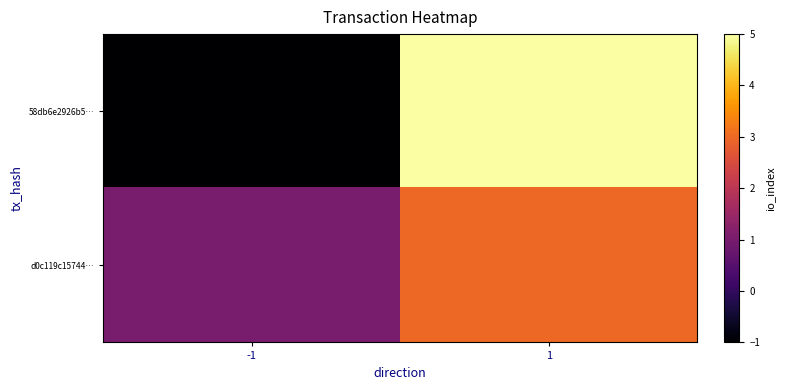

At -1, list the series in order from smallest to largest.

58db6e2926b5…, d0c119c15744…